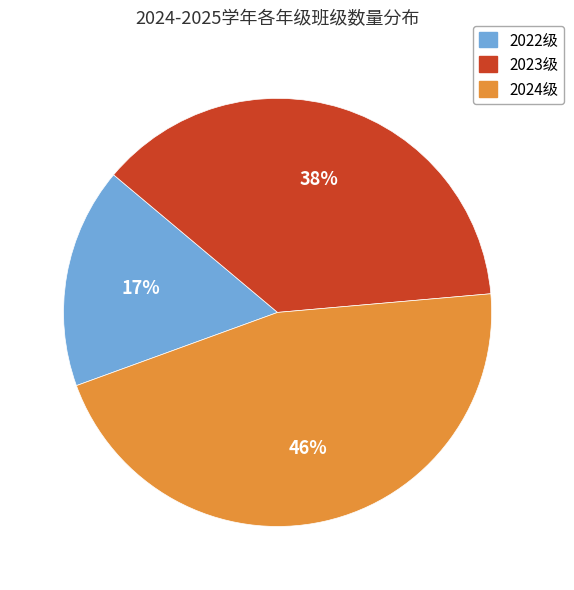

How many segments does this pie chart have?

3